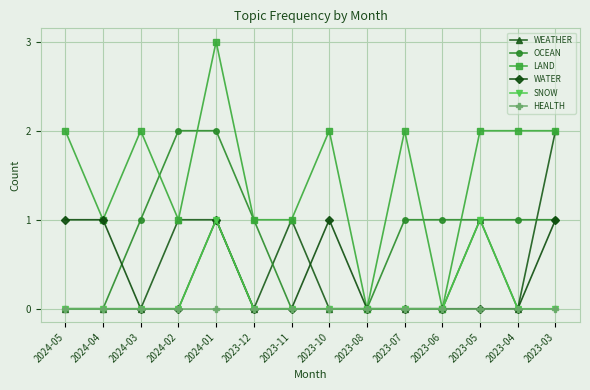

Count the WATER values in the range 0 to 1.

14